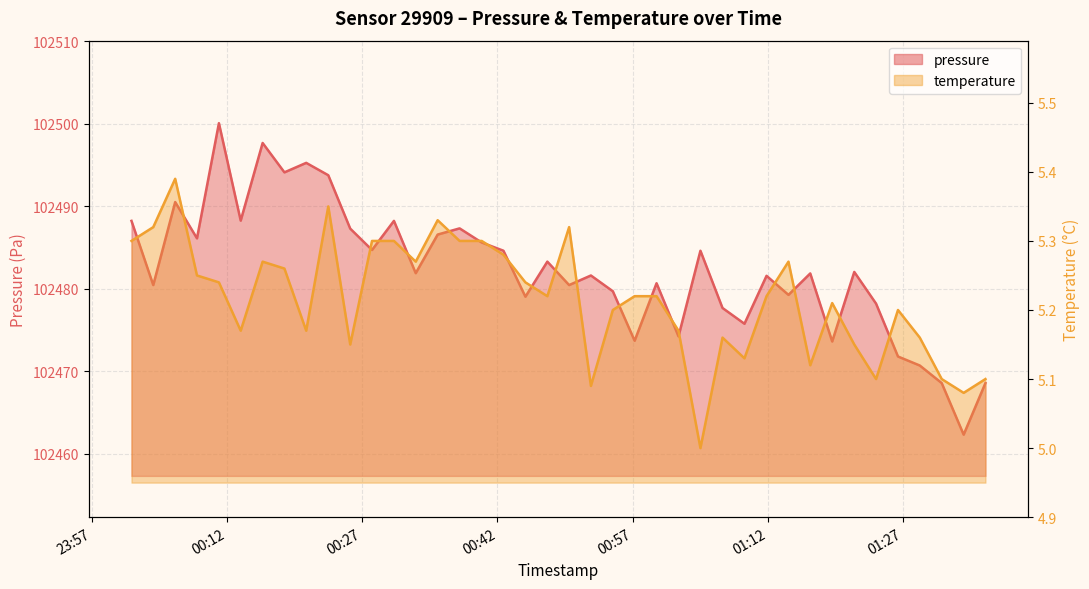

What is the lowest value of the temperature series?

5.0